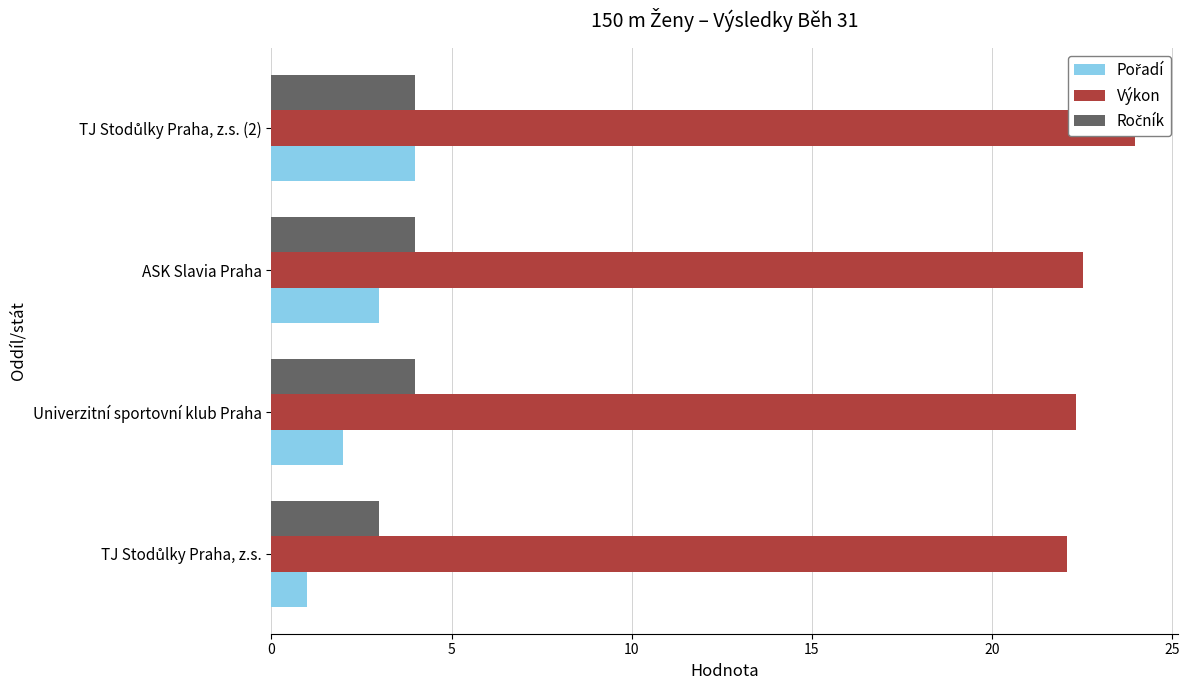

Does the chart contain any negative values?

No